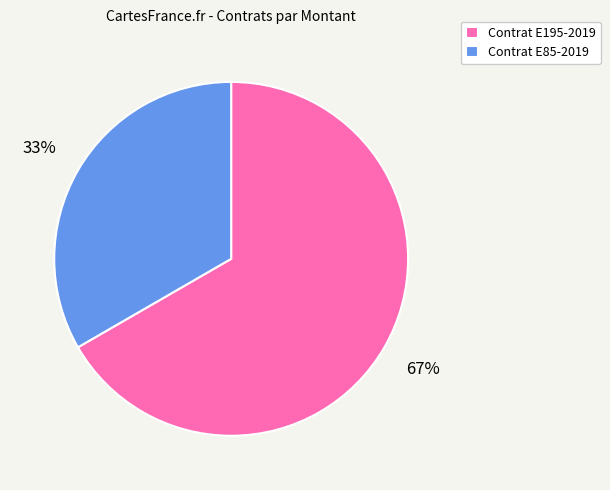

What is the largest slice in the pie chart?

Contrat E195-2019